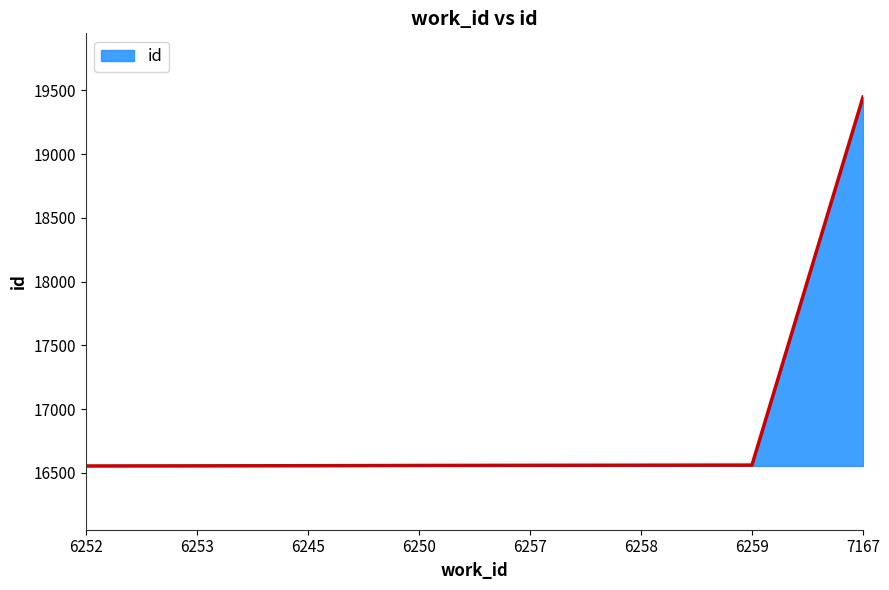

What is the sum of all values?

135358